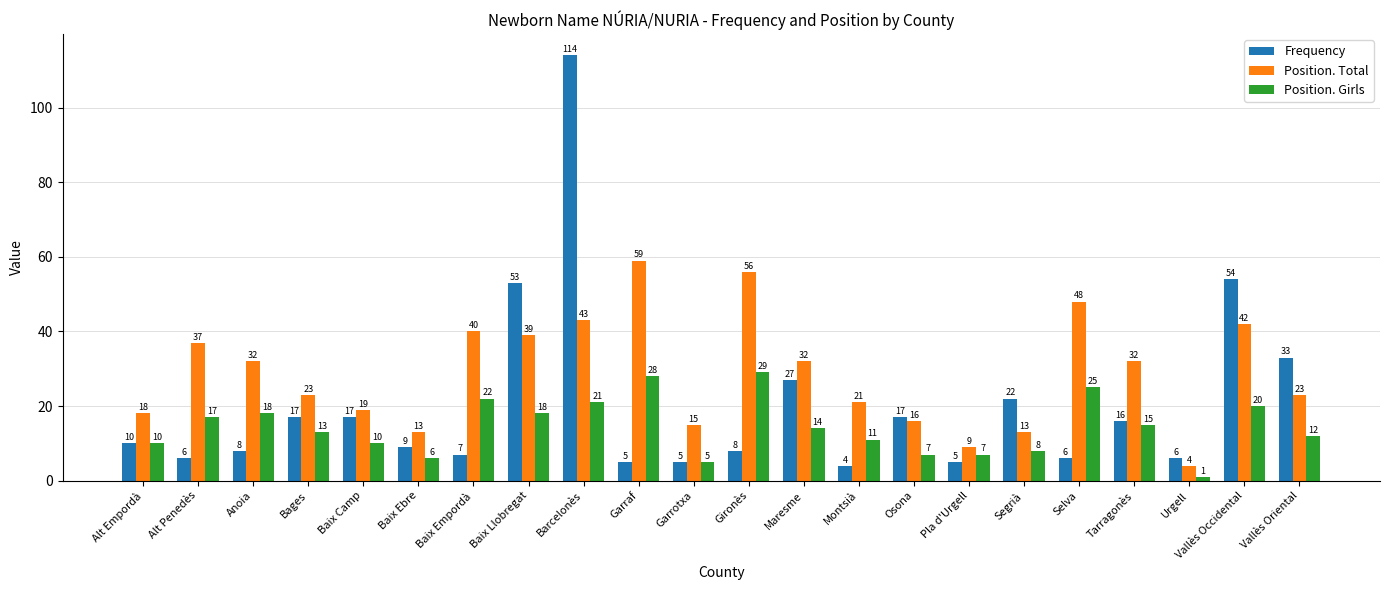

Count the number of categories in the chart.

22